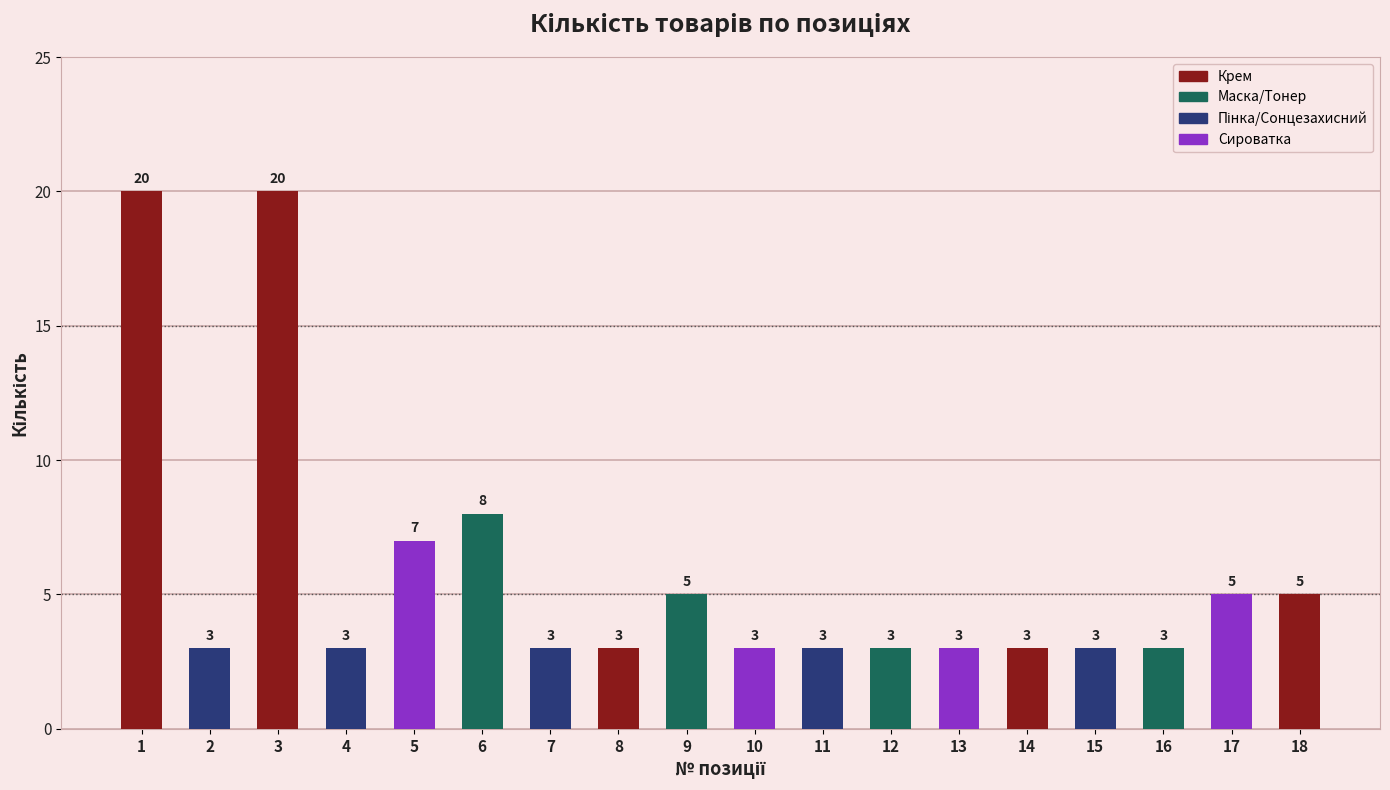

Reading left to right, transcribe all the data shown in this chart.

1=20	2=3	3=20	4=3	5=7	6=8	7=3	8=3	9=5	10=3	11=3	12=3	13=3	14=3	15=3	16=3	17=5	18=5